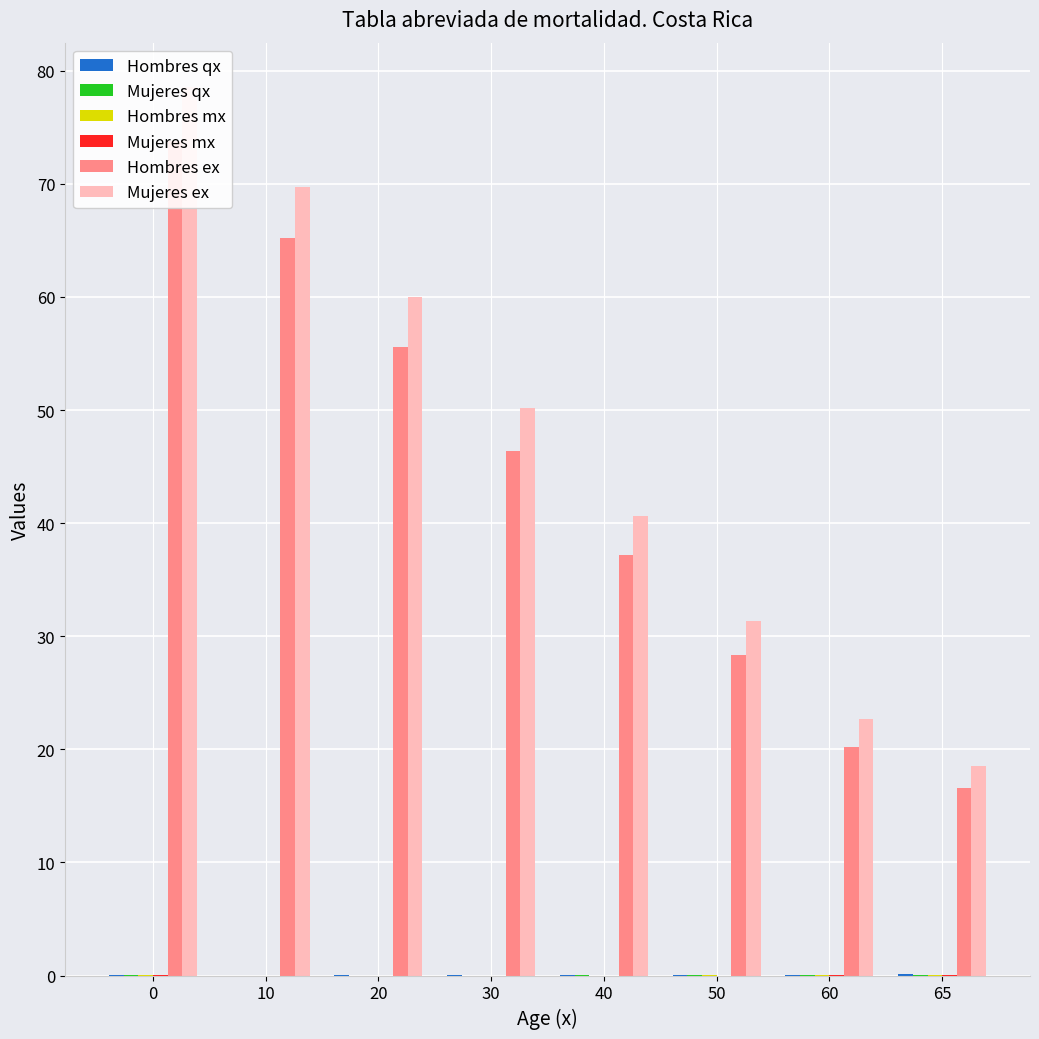

Does the chart contain any negative values?

No